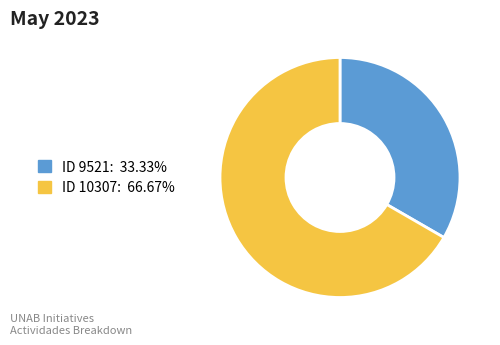

Which slice is the smallest?

ID 9521